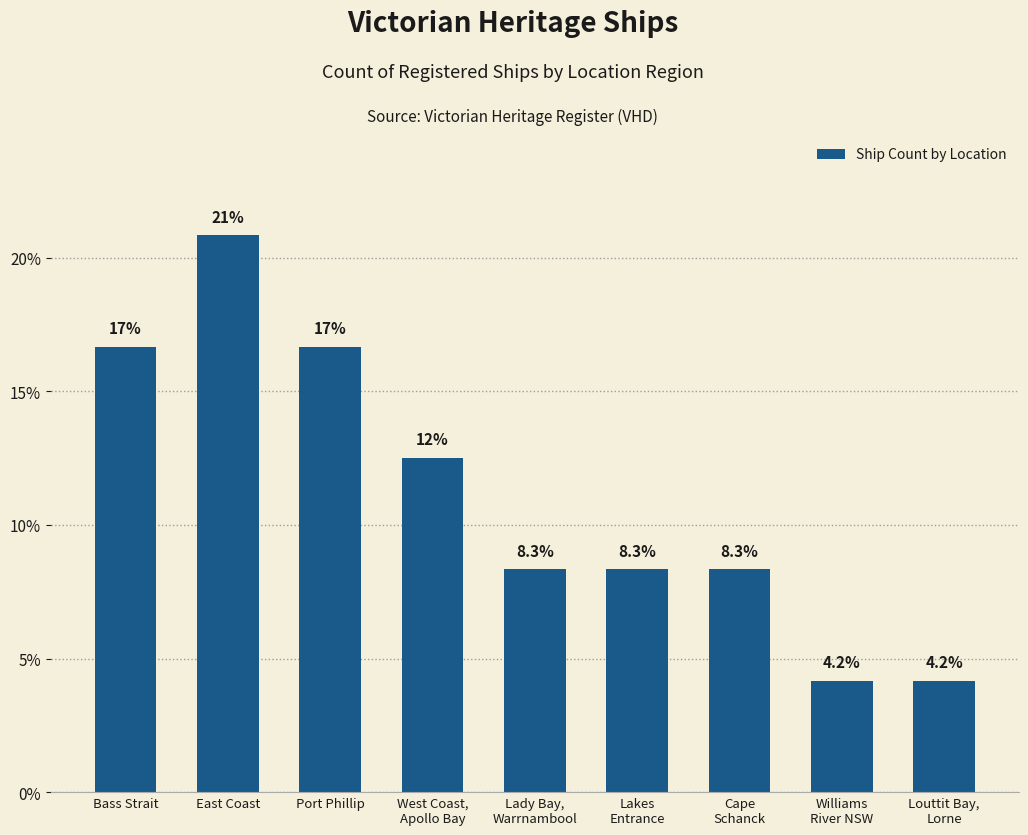

How many series are shown in this chart?

1